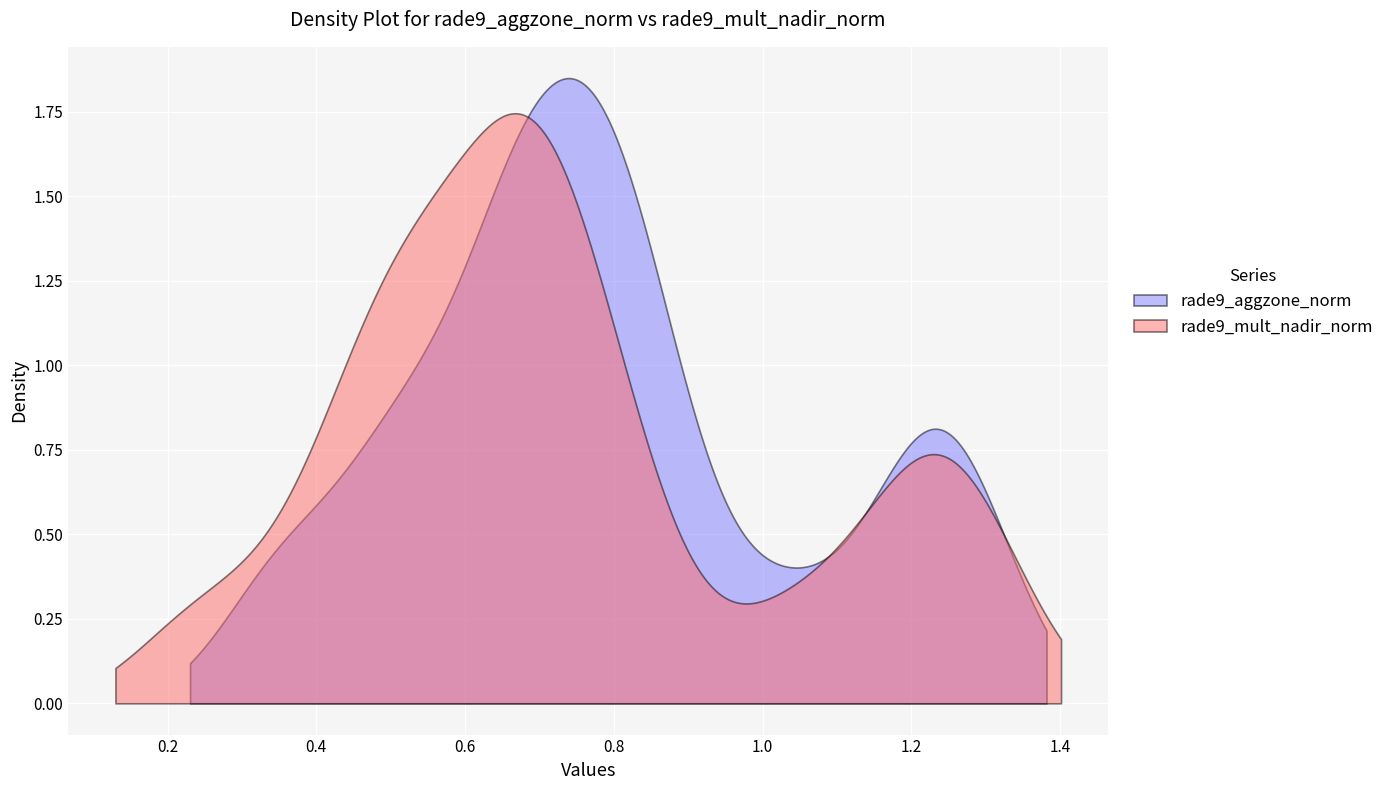

Reading left to right, transcribe all the data shown in this chart.

rade9_aggzone_norm: 1.3	0.8	0.5	0.3	0.5	1.2	0.8	0.8	0.8	0.9	0.7	0.8	1.2	0.4	0.5	0.7	0.4	1.3	0.9	0.6	0.8	0.7	1.2	1.3	0.7	0.7	0.9	0.5	1.2	1.0	0.5	1.0	0.6	0.7	0.8	0.8	0.7	0.6	0.8
rade9_mult_nadir_norm: 1.3	0.7	0.4	0.3	0.6	1.2	0.7	0.8	0.8	0.8	0.6	0.6	1.2	0.5	0.5	0.5	0.2	1.3	0.7	0.5	0.8	0.7	1.2	1.3	0.7	0.5	0.7	0.4	1.2	1.0	0.5	1.0	0.5	0.7	0.7	0.7	0.7	0.6	0.6